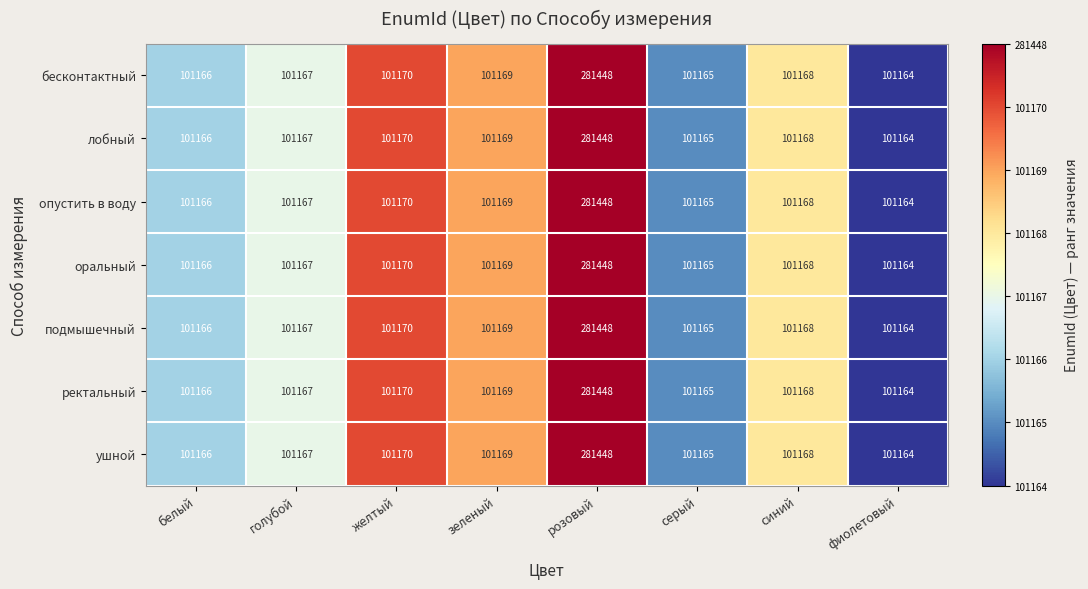

Rank the categories by лобный value from highest to lowest.

розовый, желтый, зеленый, синий, голубой, белый, серый, фиолетовый